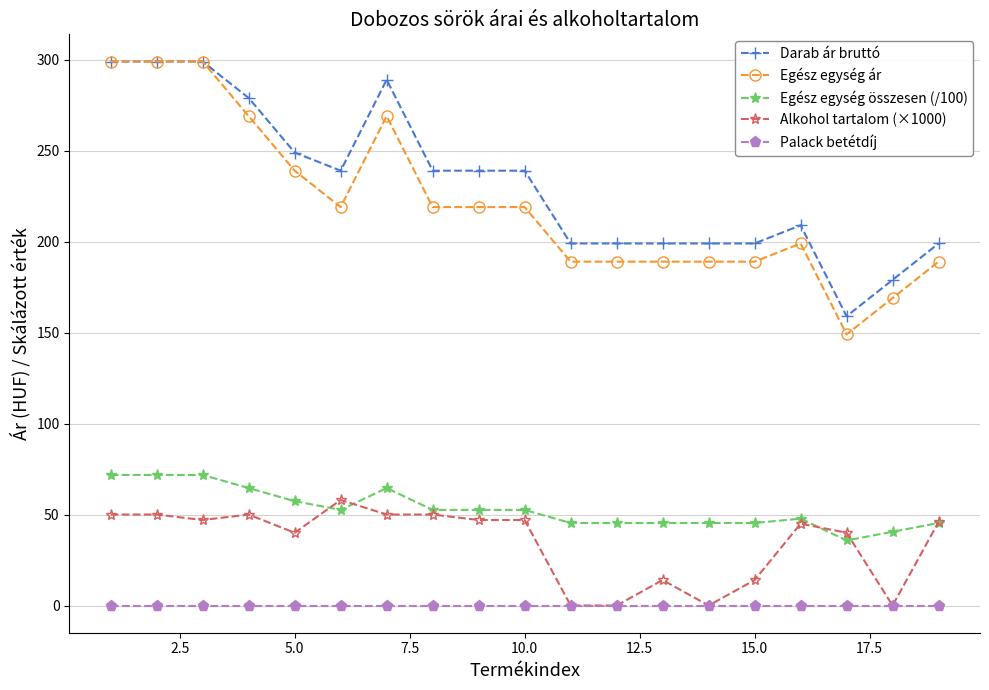

Which series has the widest spread of values?

Egész egység ár